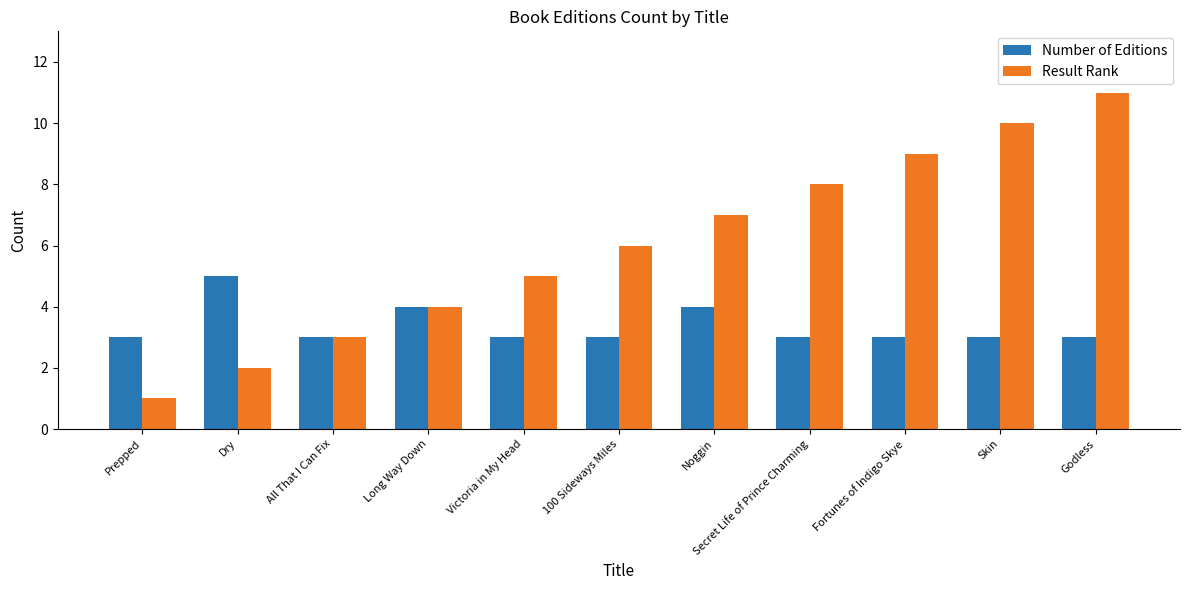

Reading left to right, extract all data points from this chart.

Number of Editions: Prepped=3	Dry=5	All That I Can Fix=3	Long Way Down=4	Victoria in My Head=3	100 Sideways Miles=3	Noggin=4	Secret Life of Prince Charming=3	Fortunes of Indigo Skye=3	Skin=3	Godless=3
Result Rank: Prepped=1	Dry=2	All That I Can Fix=3	Long Way Down=4	Victoria in My Head=5	100 Sideways Miles=6	Noggin=7	Secret Life of Prince Charming=8	Fortunes of Indigo Skye=9	Skin=10	Godless=11